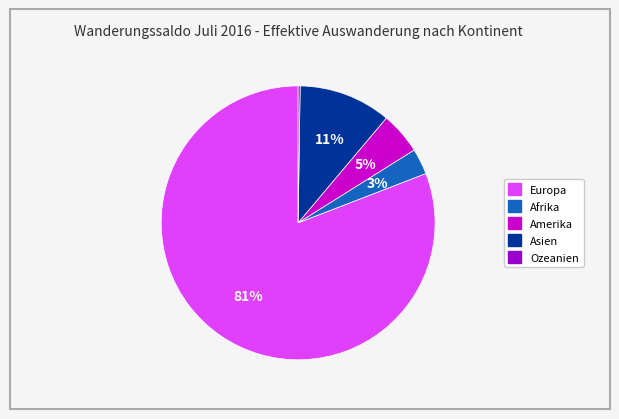

True or false: Afrika accounts for 3% of the total.

True